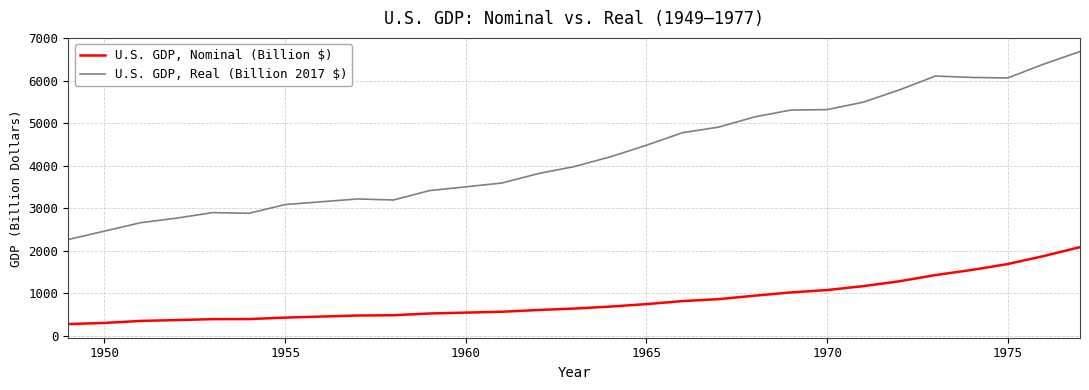

What is the highest value of the U.S. GDP, Real (Billion 2017 $) series?

6682.8